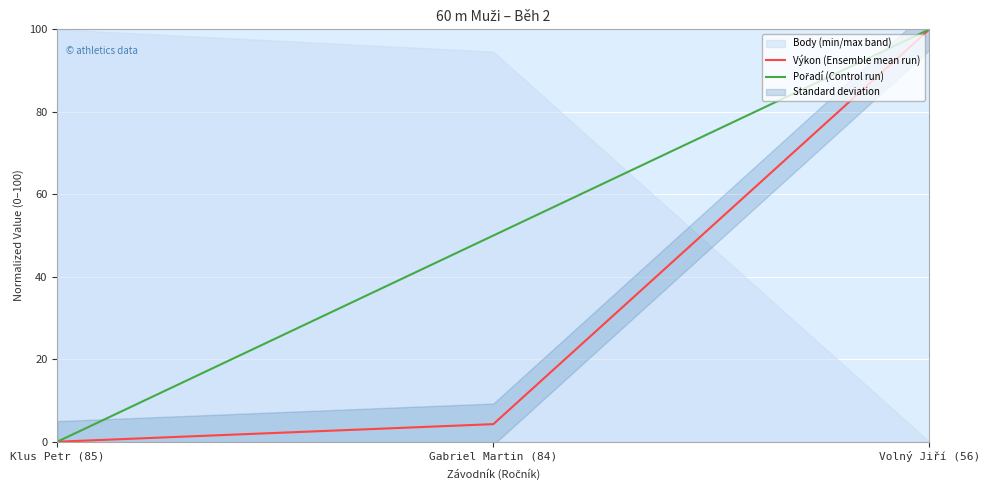

At which label is Výkon (Ensemble mean run) closest to 50?

Gabriel Martin (84)